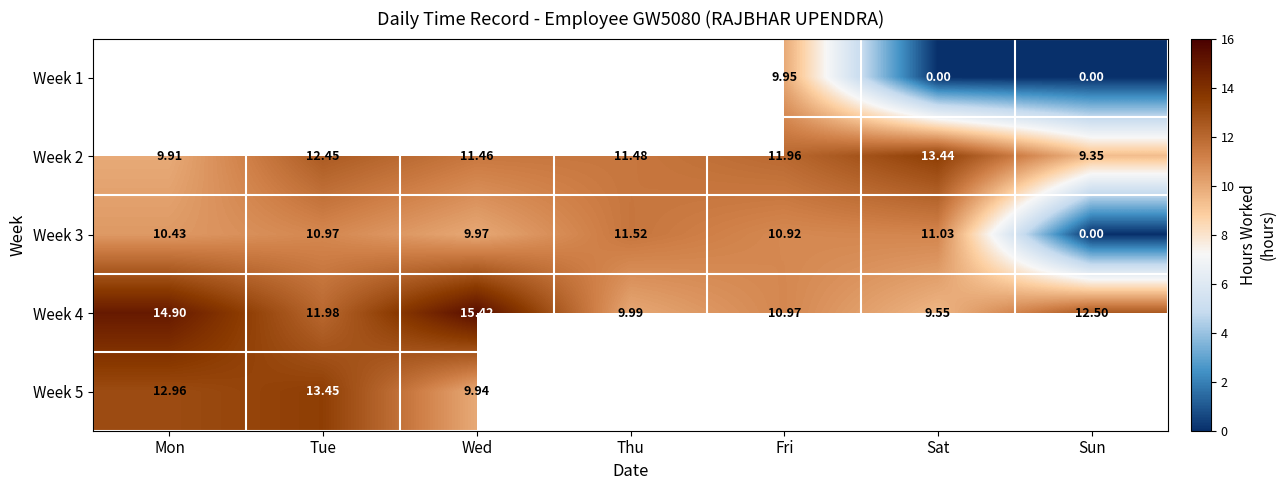

At which category does the chart reach its minimum across all series?

Sat